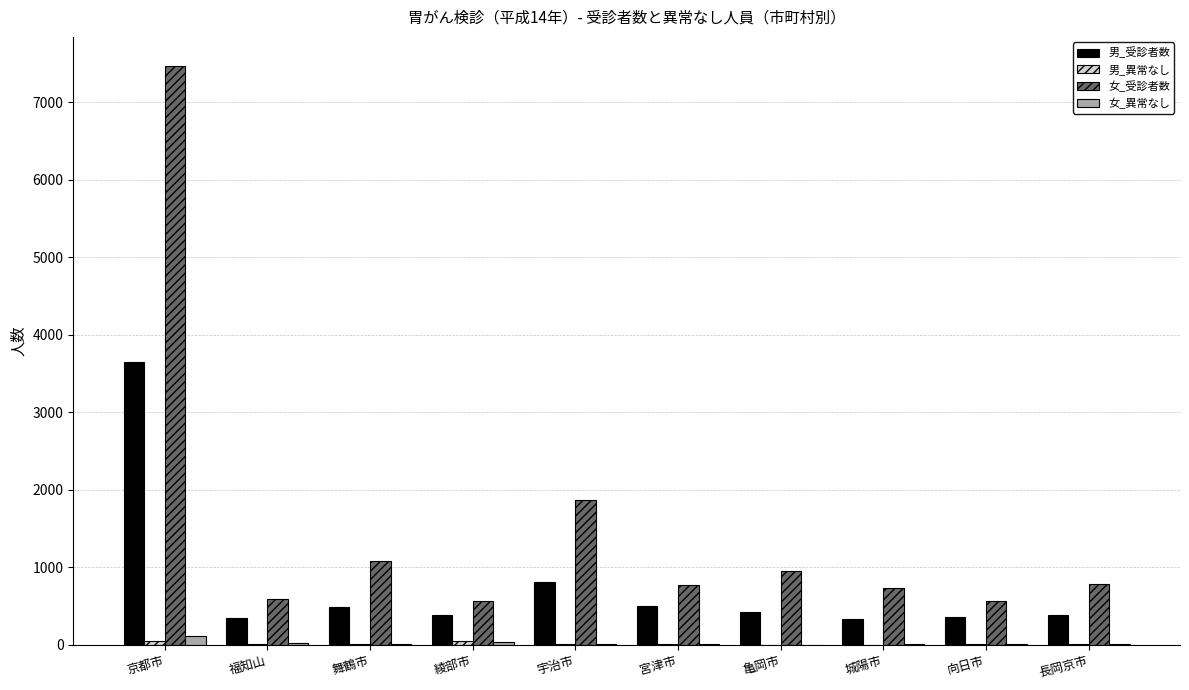

At which category is the sum across all series the highest?

京都市